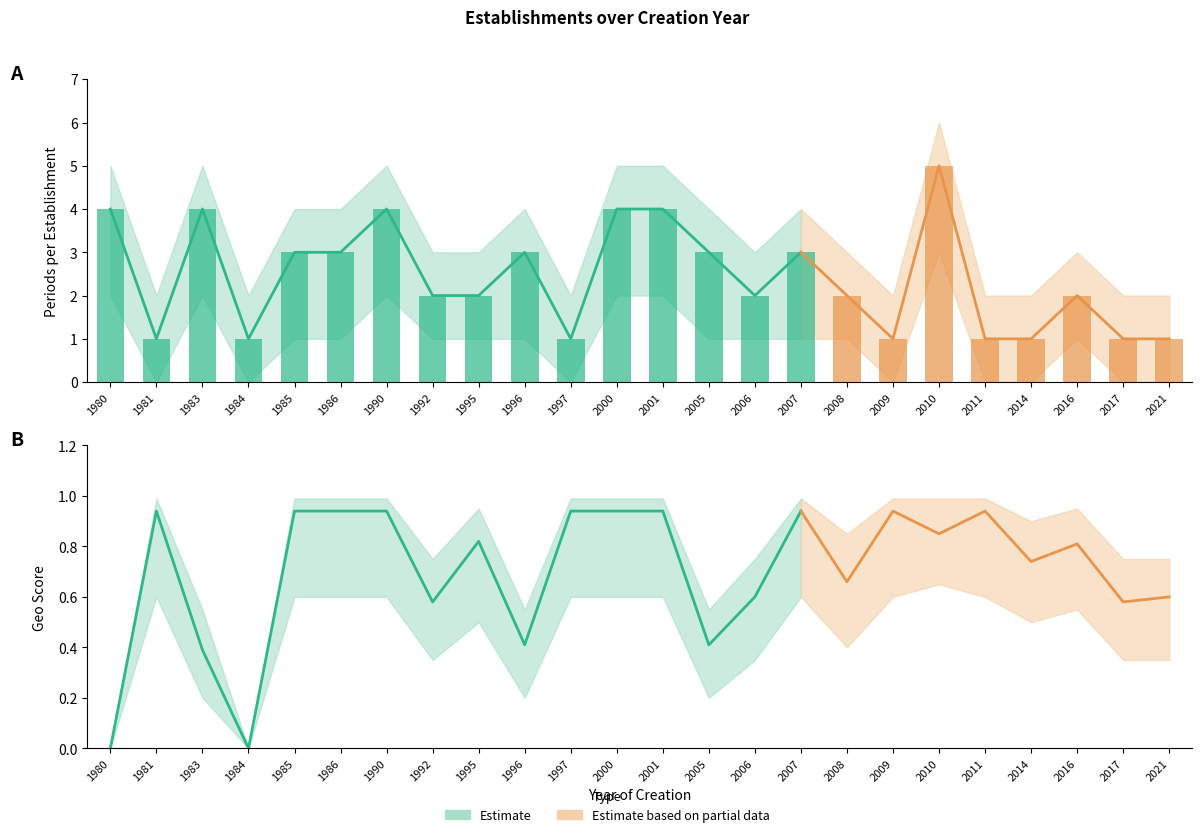

What is the difference between the maximum and minimum values in the nombrePeriodesEtablissement series?

4.0